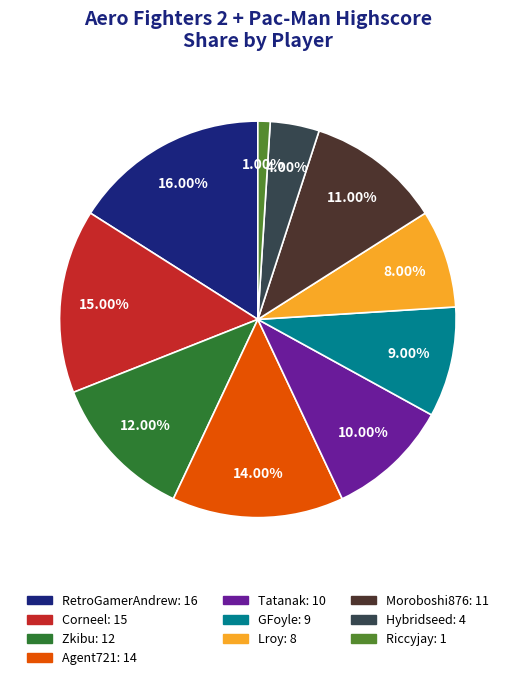

Is there any slice that represents more than half of the pie?

No